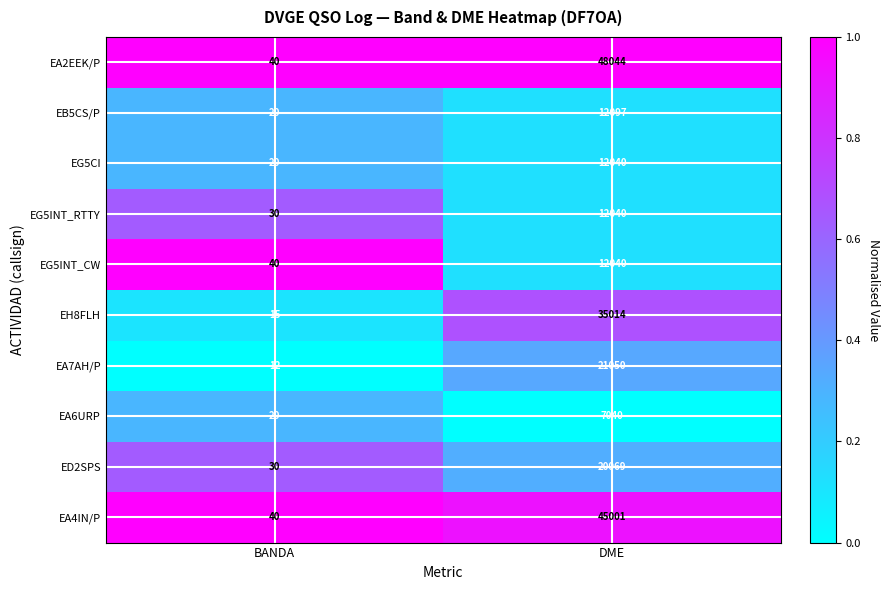

What value does the EA2EEK/P series have at BANDA?

40